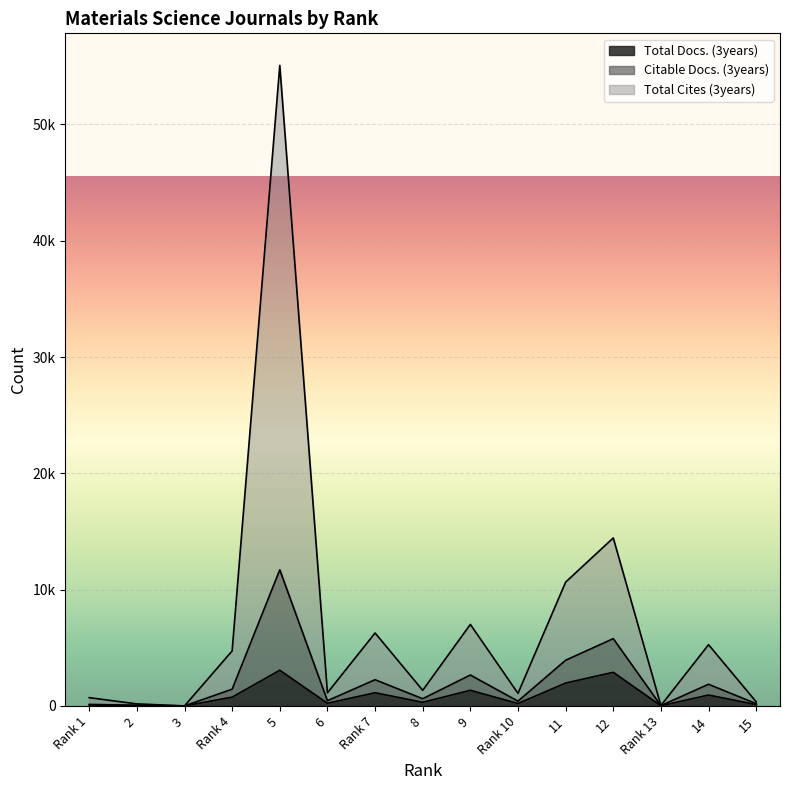

What are all the series names shown in the legend?

Total Docs. (3years), Citable Docs. (3years), Total Cites (3years)